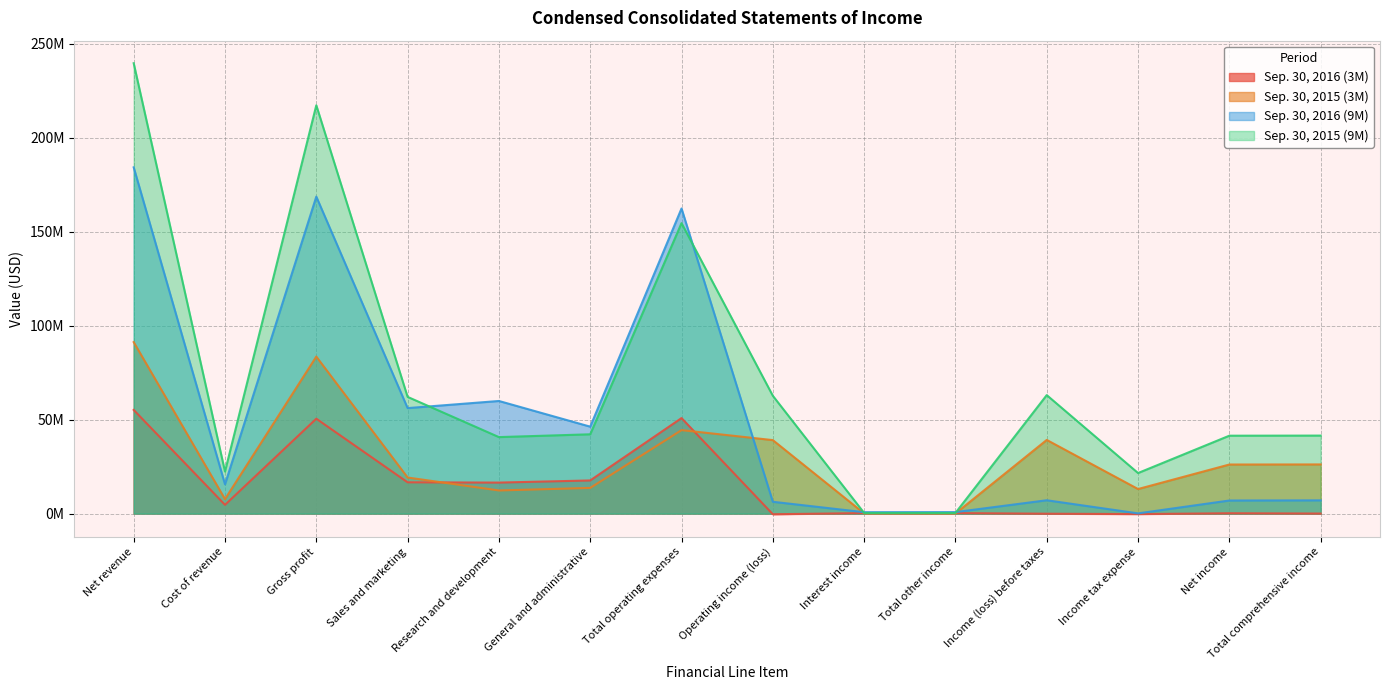

Is it true that Sep. 30, 2016 (3M) equals 7102249 at Sales and marketing?

False